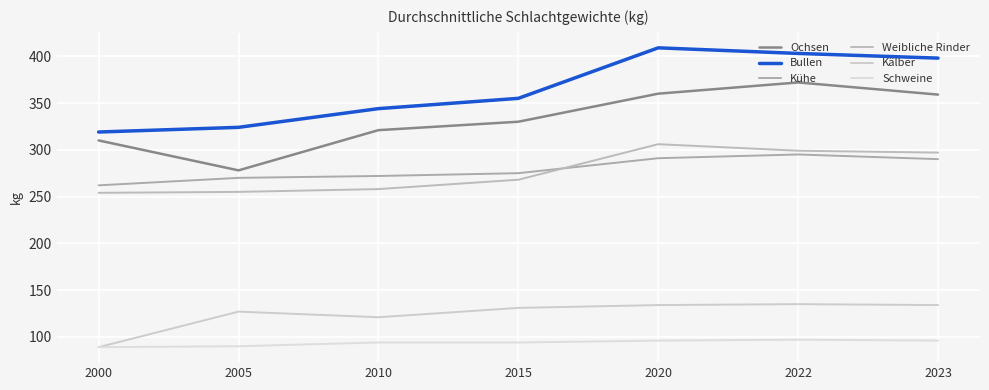

How many lines are shown in the chart?

6